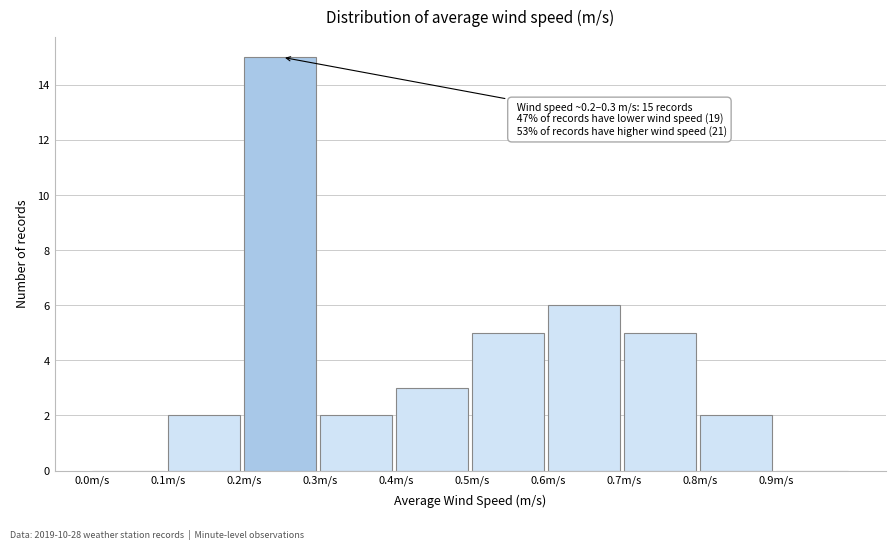

Over which range of the x-axis is the bar tallest?

0.2 to 0.3